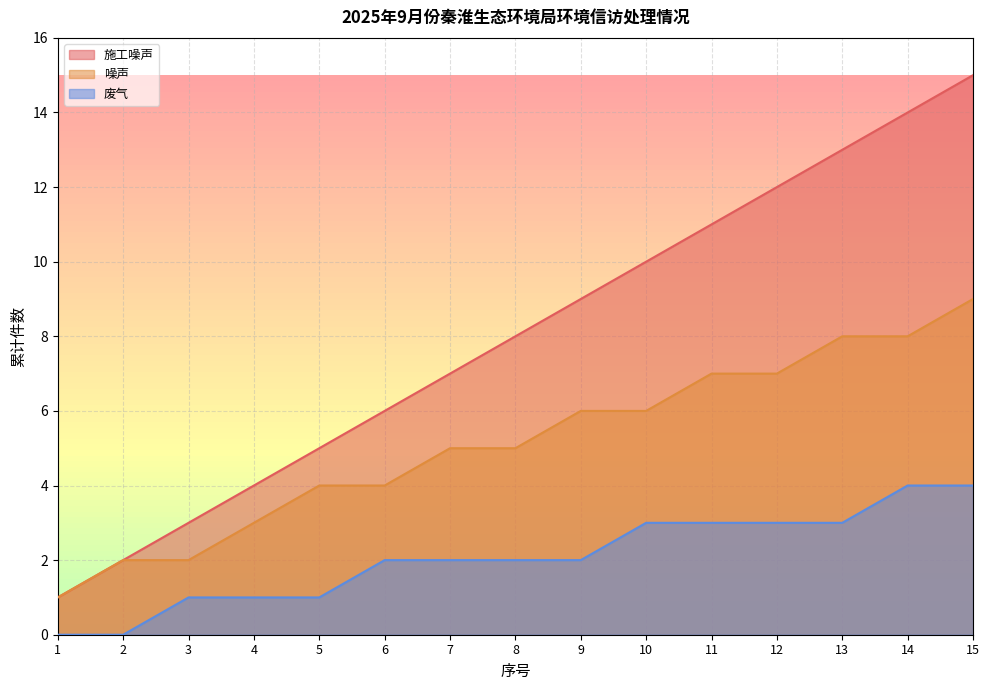

Reading left to right, transcribe all the data shown in this chart.

施工噪声: 1=1	2=2	3=3	4=4	5=5	6=6	7=7	8=8	9=9	10=10	11=11	12=12	13=13	14=14	15=15
噪声: 1=1	2=2	3=2	4=3	5=4	6=4	7=5	8=5	9=6	10=6	11=7	12=7	13=8	14=8	15=9
废气: 1=0	2=0	3=1	4=1	5=1	6=2	7=2	8=2	9=2	10=3	11=3	12=3	13=3	14=4	15=4